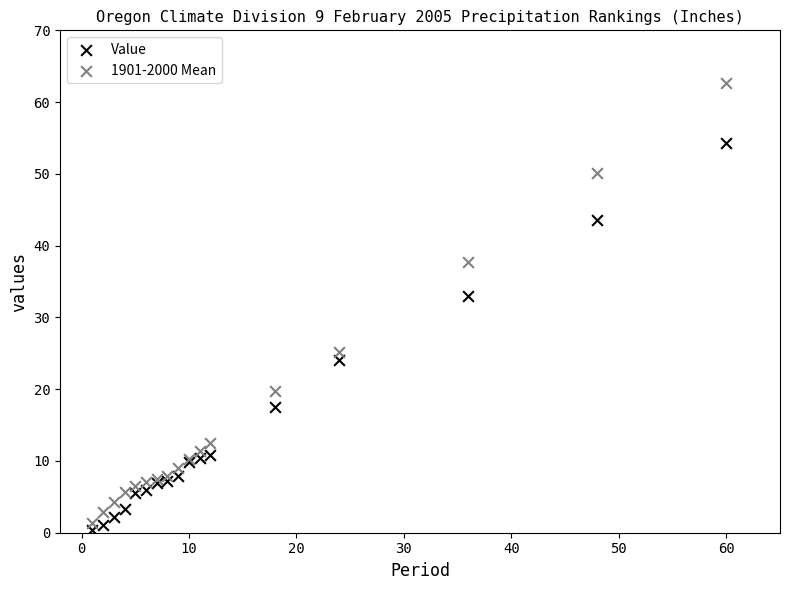

Across all series, what Y value is closest to 31?

32.9